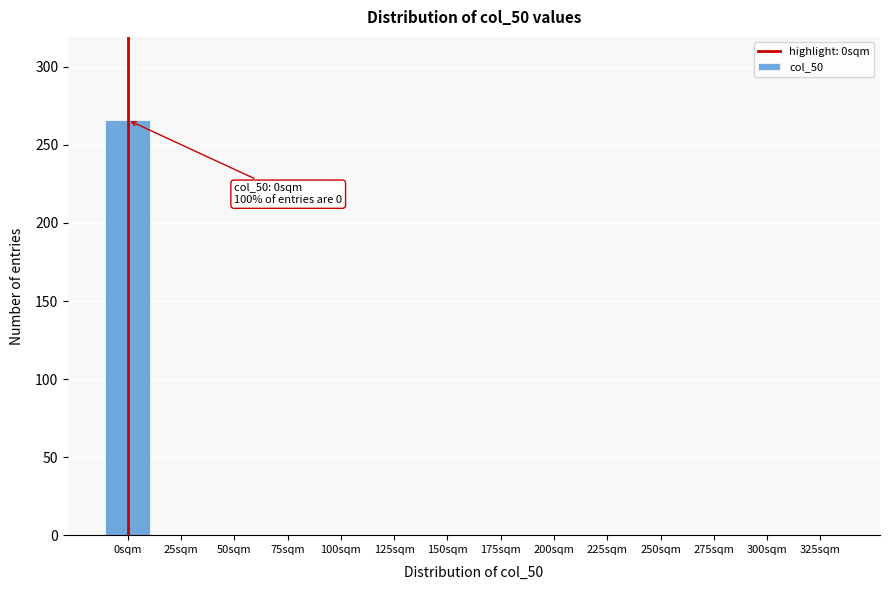

The chart shows a value of 0 at 175sqm. True or false?

True